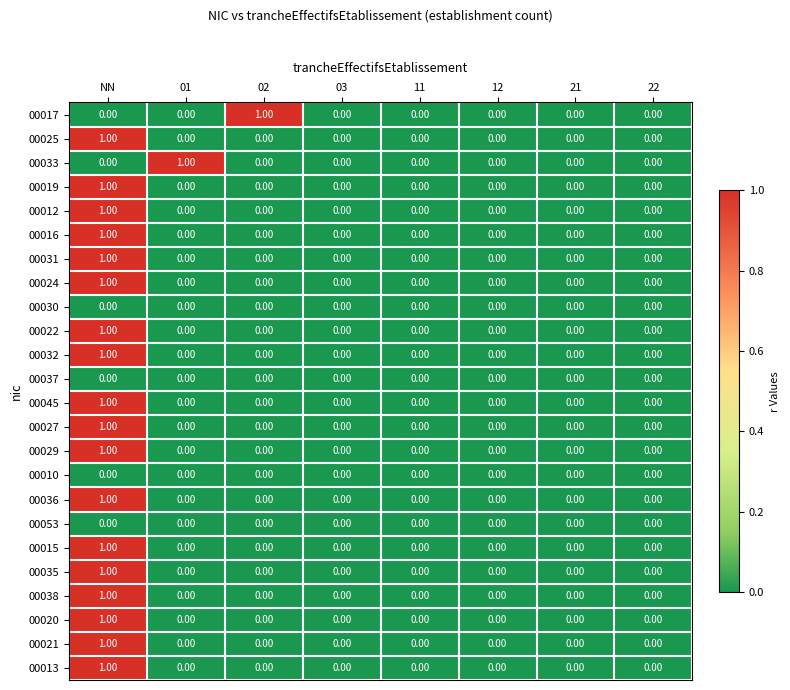

What is the total value across all series at NN?

18